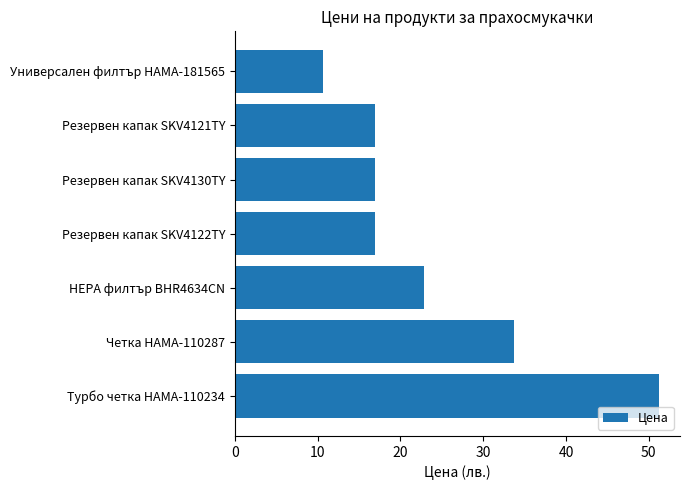

True or false: the data shows 22.9 at HEPA филтър BHR4634CN.

True